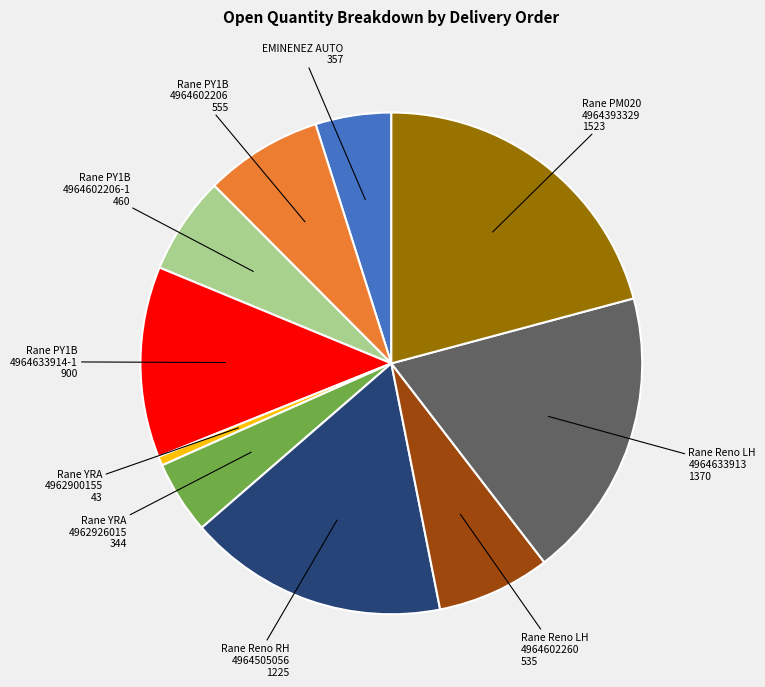

Does any single category account for the majority?

No